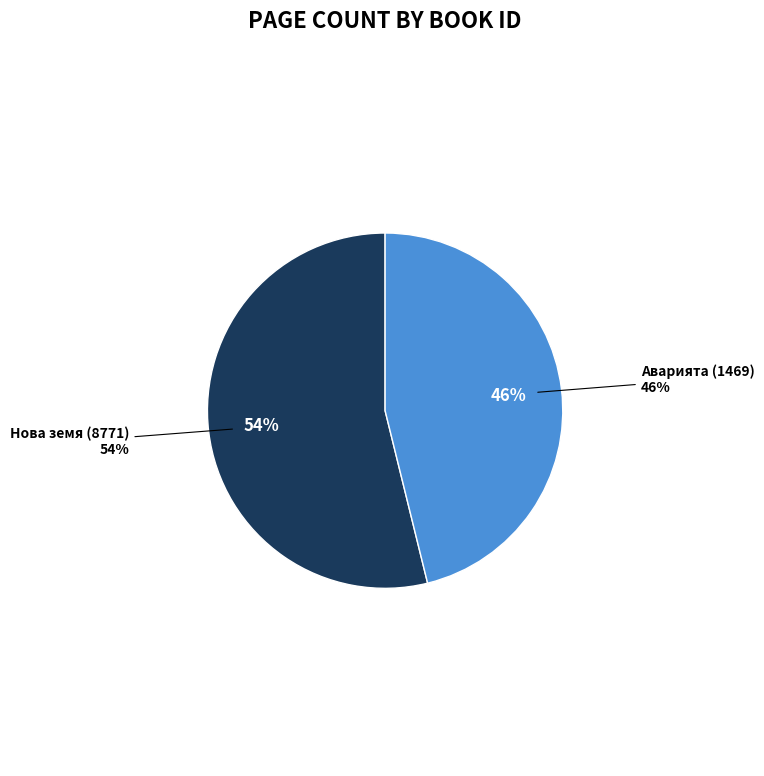

True or false: Нова земя (8771) accounts for 64% of the total.

False